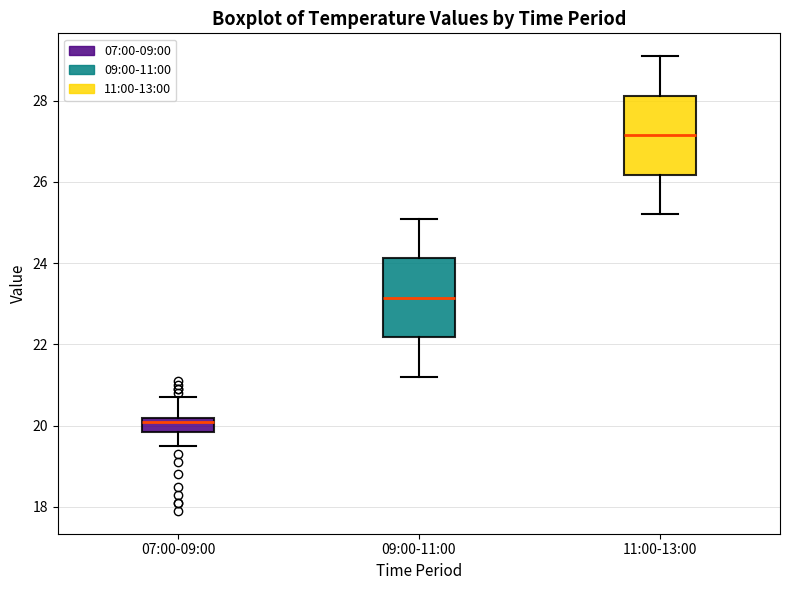

Reading left to right, transcribe this box plot: for each box, give where its median line is, the range the box spans, and where its two whiskers end, as read against the y-axis. The values are not printed on the chart, so give them approximately, as read against the axis.

07:00-09:00: median 20.2 (just below the box's upper edge), box 19.8 to 20.2, whiskers 19.6 to 20.8
09:00-11:00: median 23.2, box 22.2 to 24.2, whiskers 21.2 to 25.2
11:00-13:00: median 27.2, box 26.2 to 28.2, whiskers 25.2 to 29.2